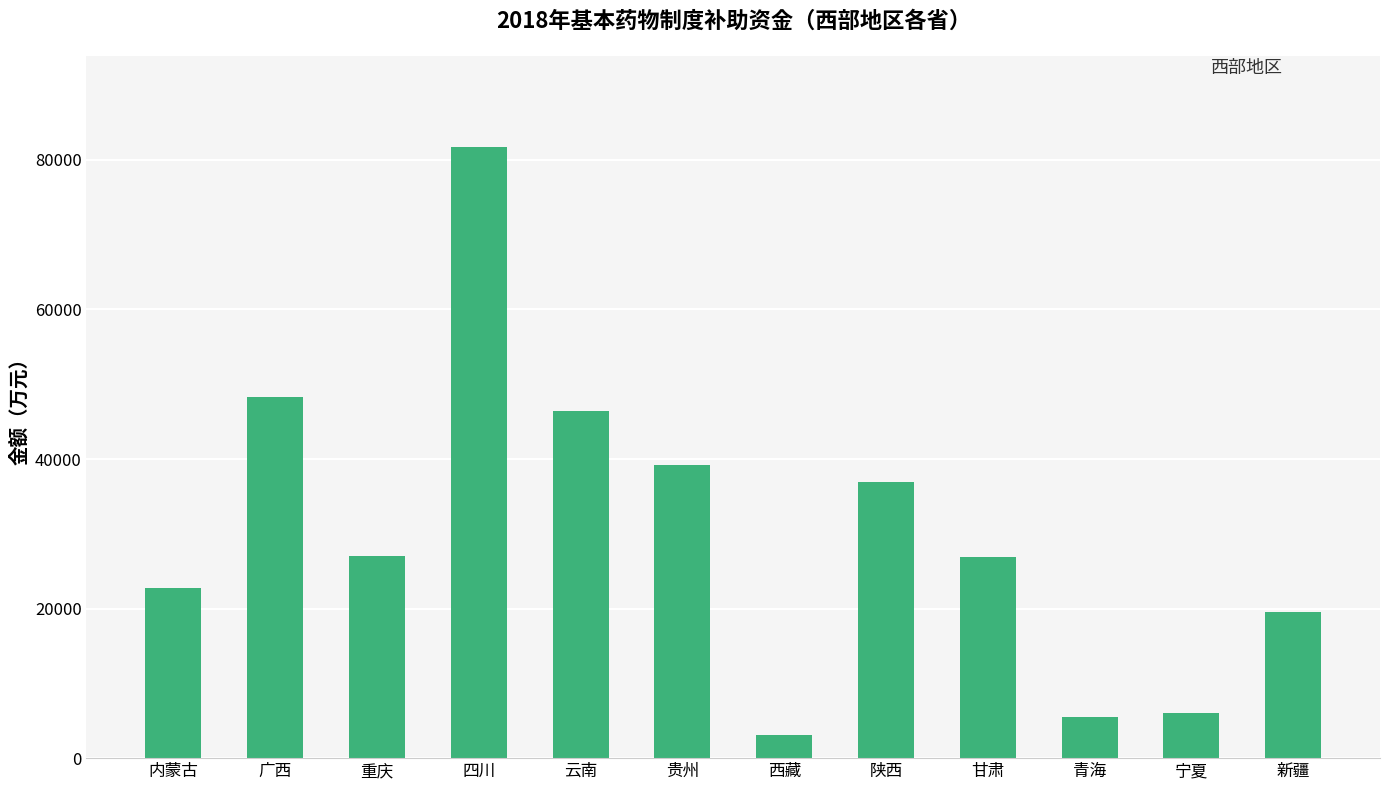

What is the change in value from 重庆 to 贵州?

+12210